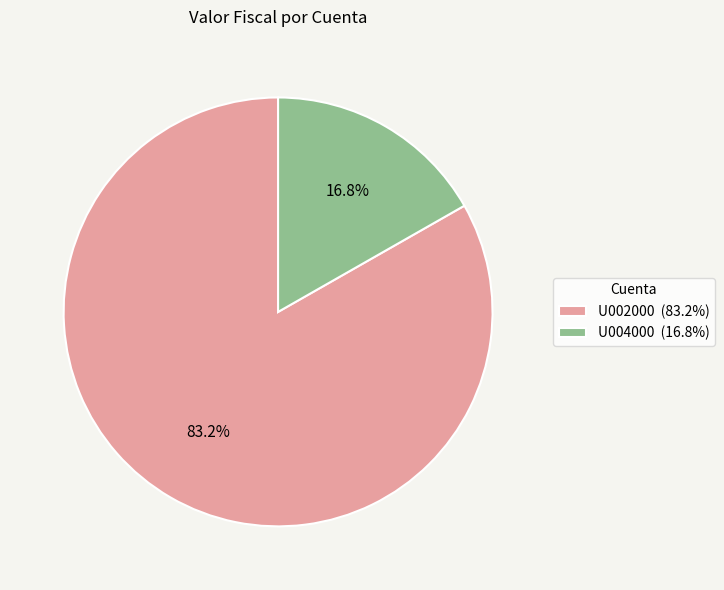

To the nearest percent, what portion does U004000 represent?

17%